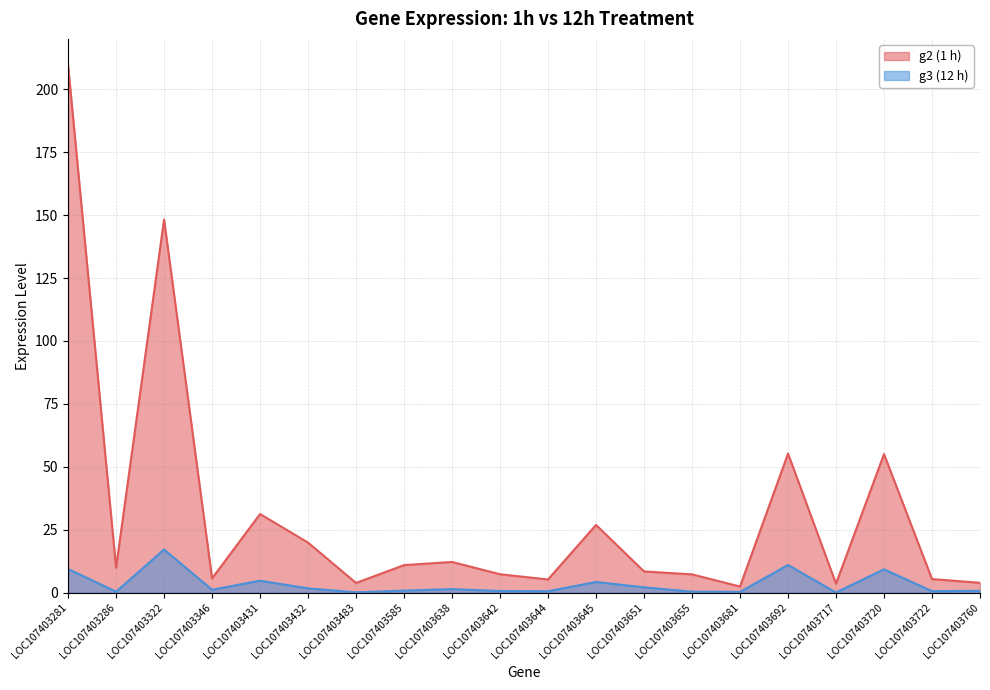

Which series changed the most between LOC107403638 and LOC107403655?

g2 (1 h)